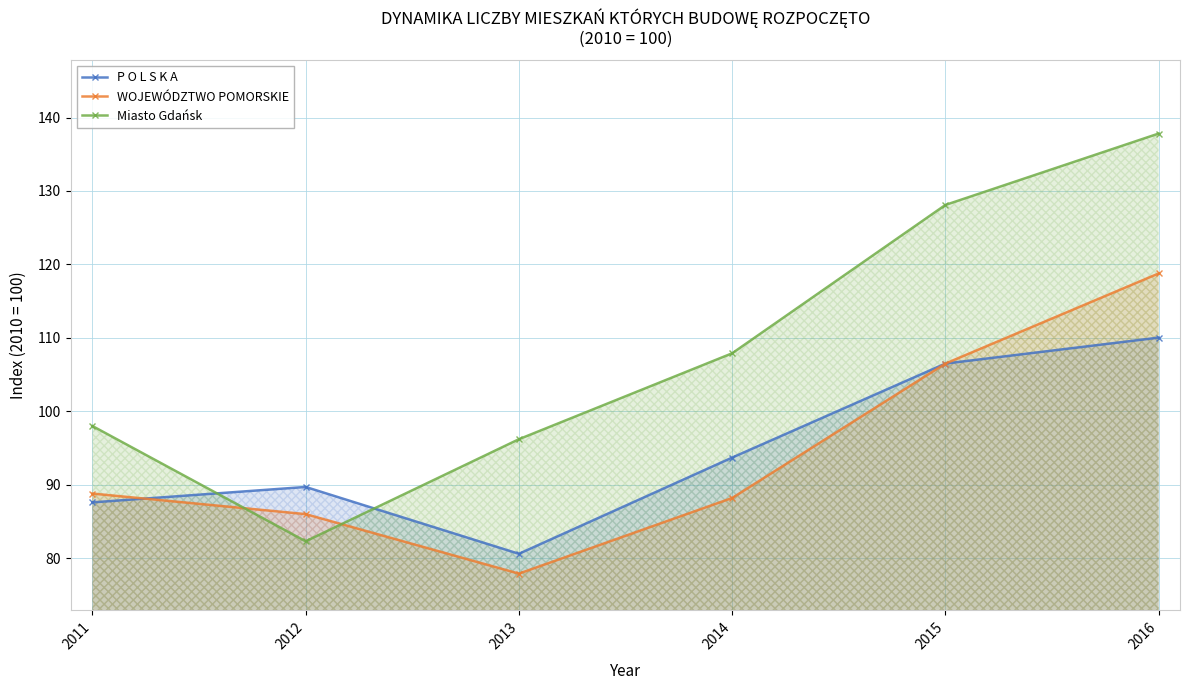

At which label is P O L S K A closest to 95?

2014